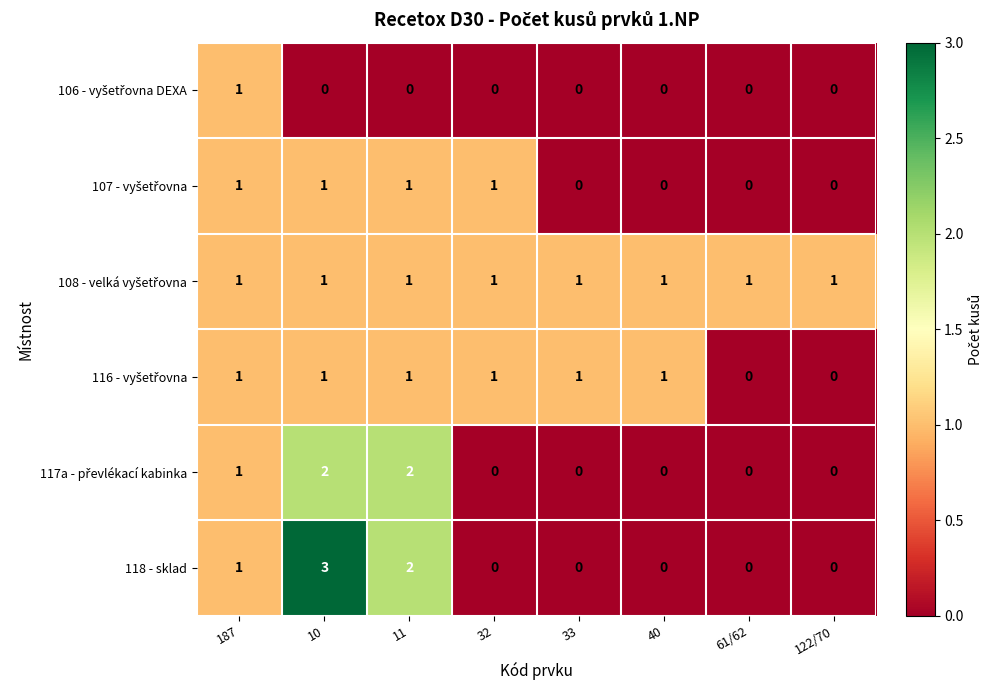

Count the 118 - sklad values in the range 0 to 2.

7